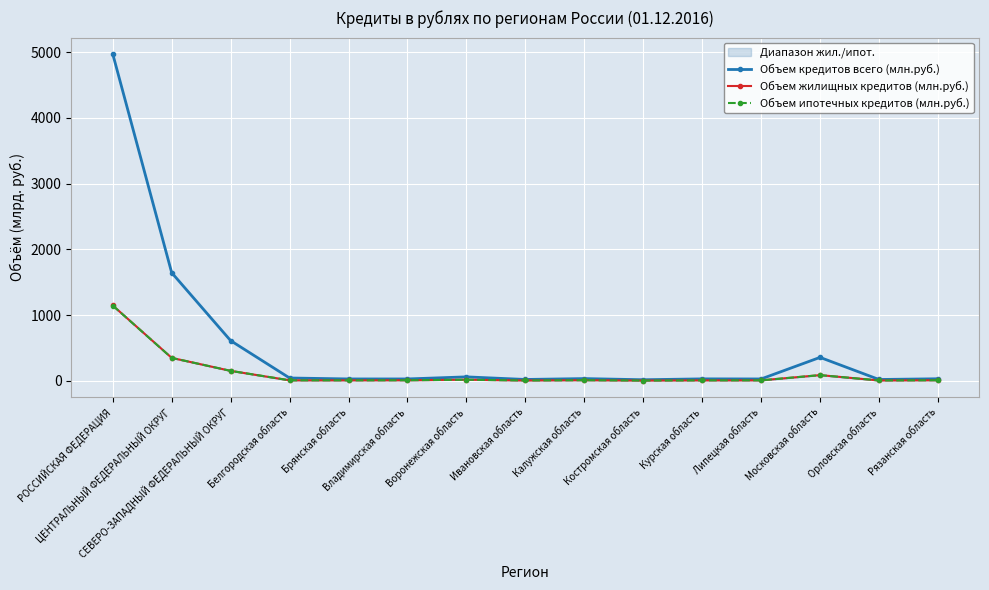

How many data points in Объем кредитов всего (млн.руб.) are less than 31?

7